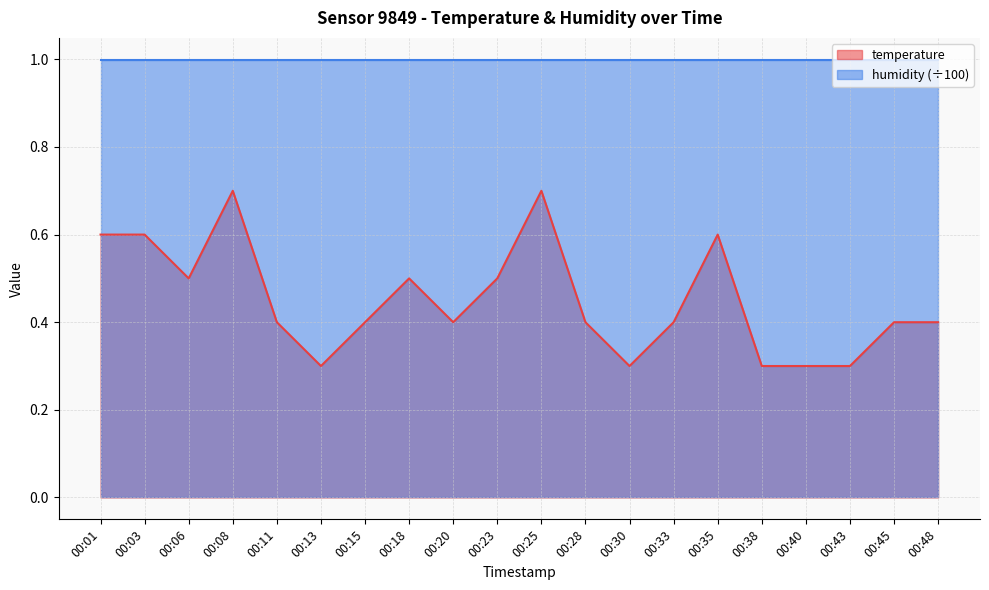

The chart shows a value of 0.5 at 00:23. True or false?

True